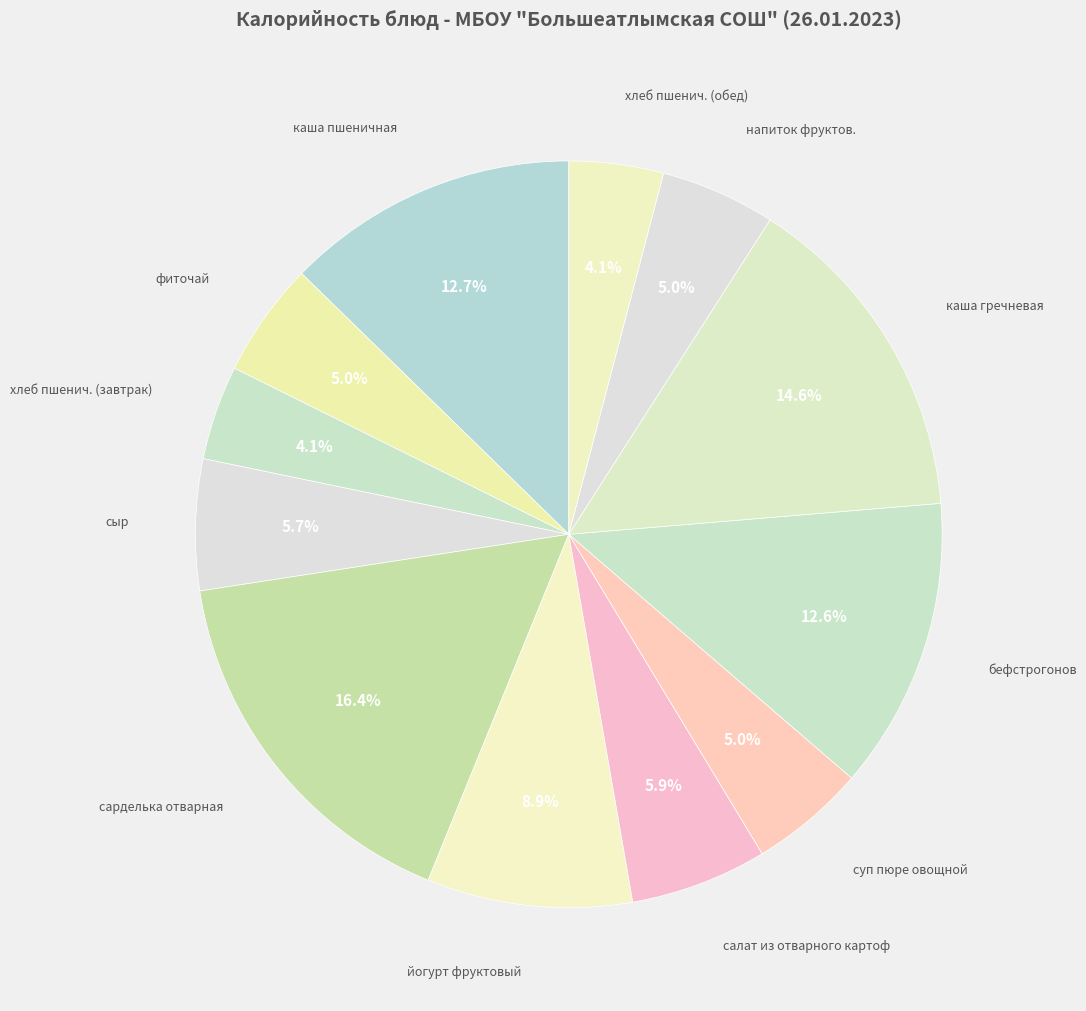

True or false: хлеб пшенич. (обед) accounts for 4% of the total.

True